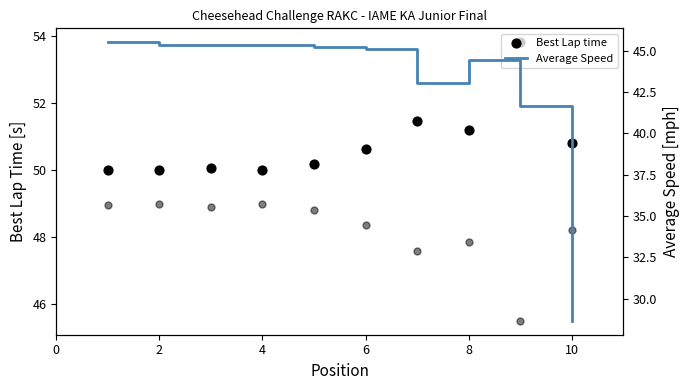

Which series has the largest total across all categories?

Best Lap time